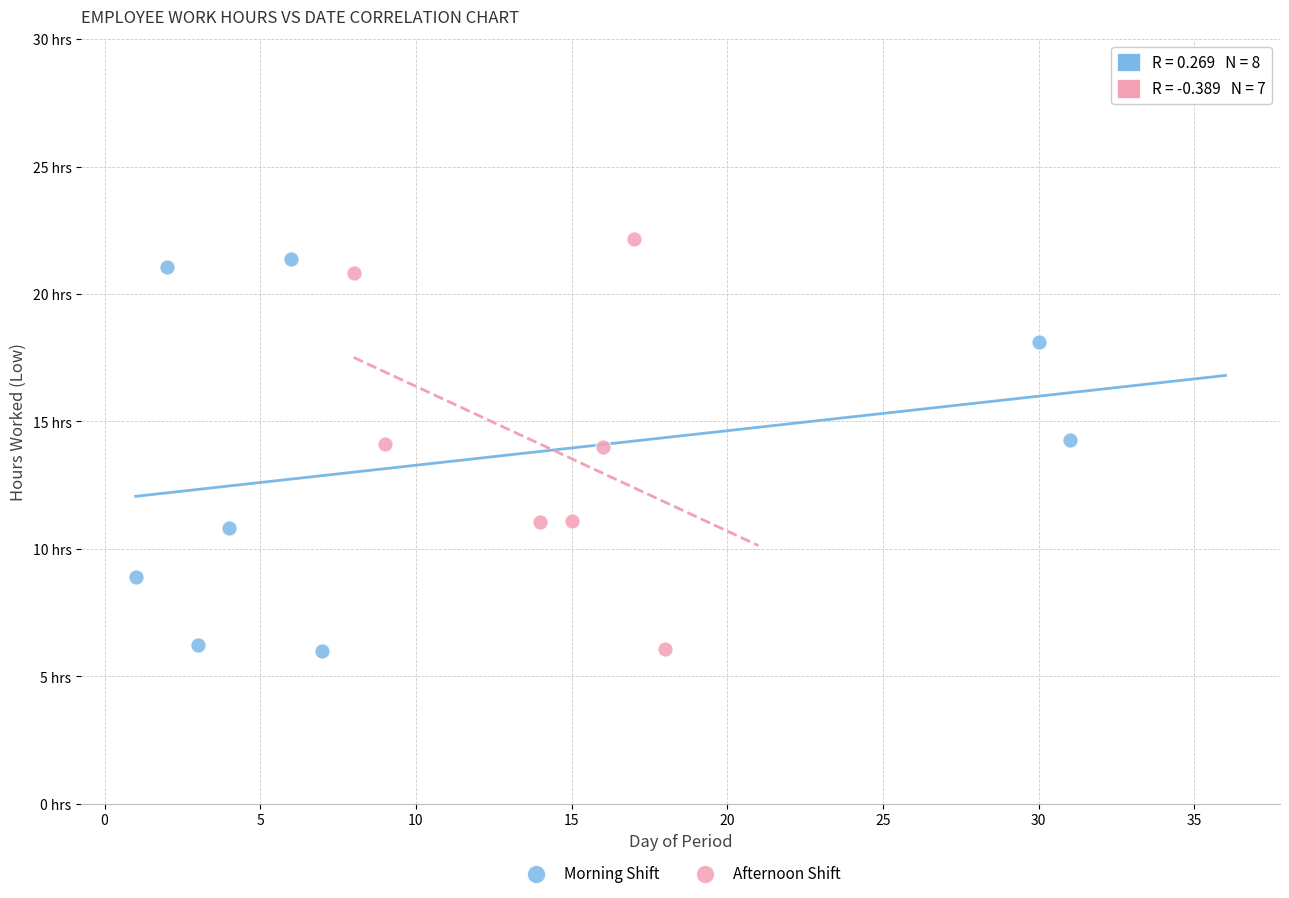

Which series has the largest Y range (max minus min)?

Afternoon Shift